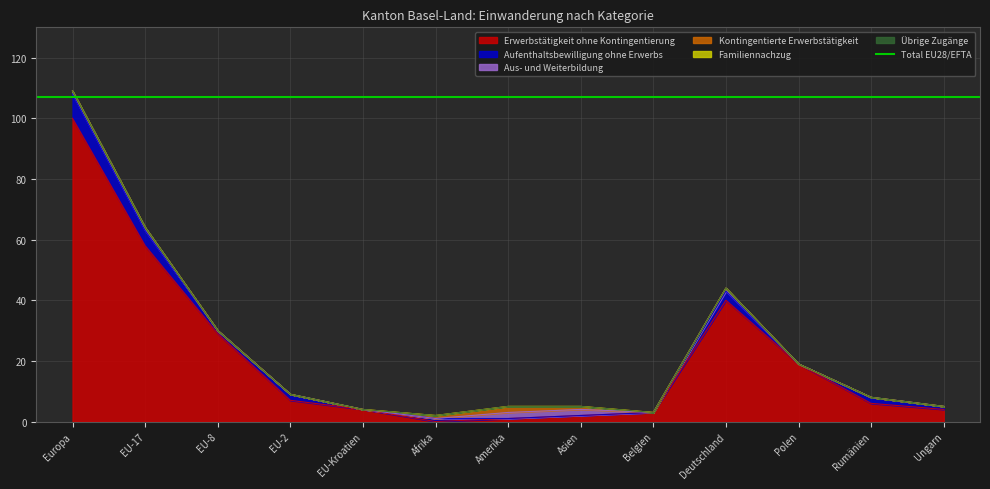

Rank the series by their maximum value, from highest to lowest.

Erwerbstätigkeit ohne Kontingentierung, Aufenthaltsbewilligung ohne Erwerbs, Aus- und Weiterbildung, Kontingentierte Erwerbstätigkeit, Familiennachzug, Übrige Zugänge